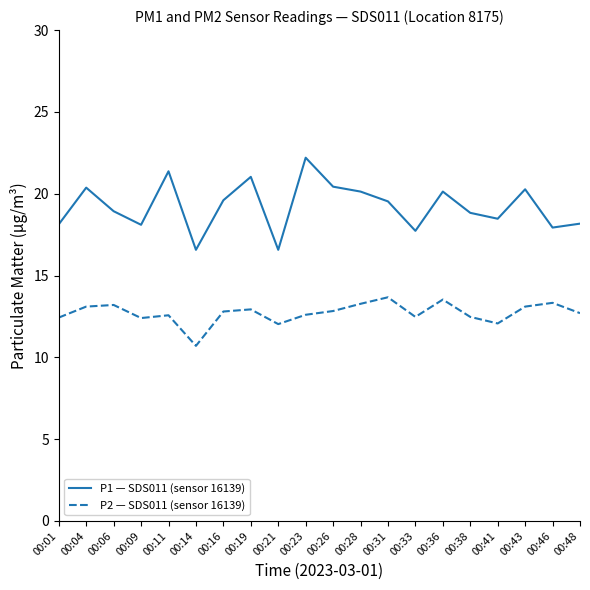

Rank the series by their maximum value, from highest to lowest.

P1 — SDS011 (sensor 16139), P2 — SDS011 (sensor 16139)